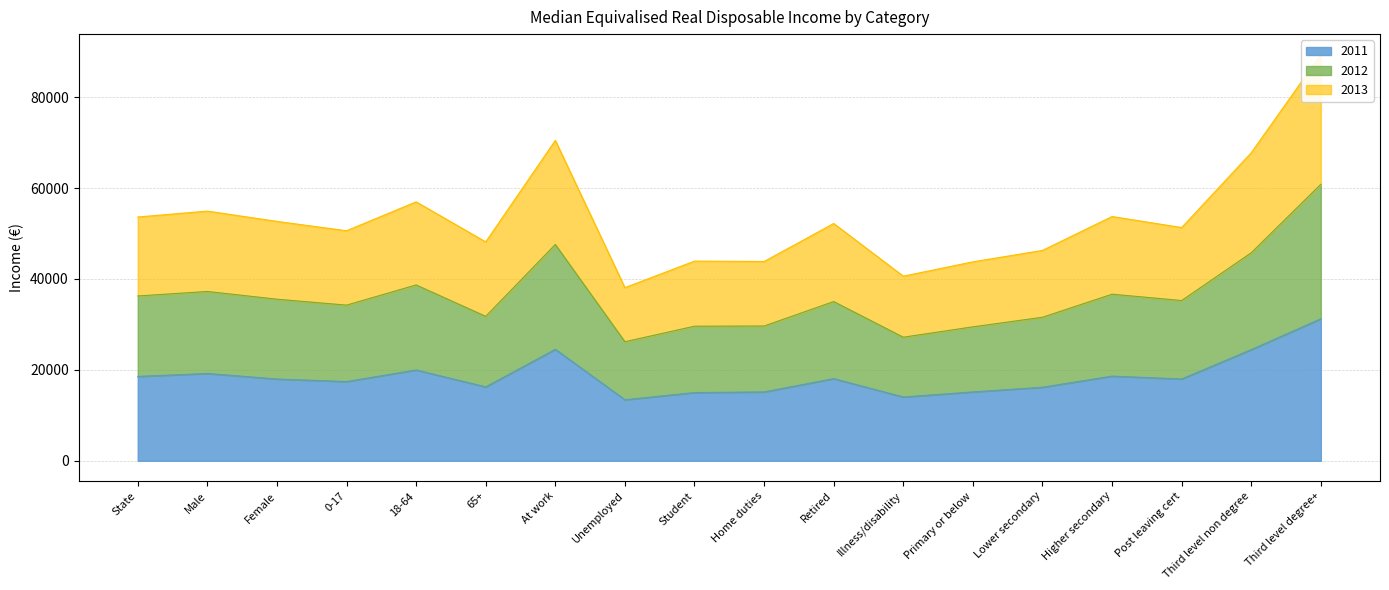

What is the minimum value for 2011?

13431